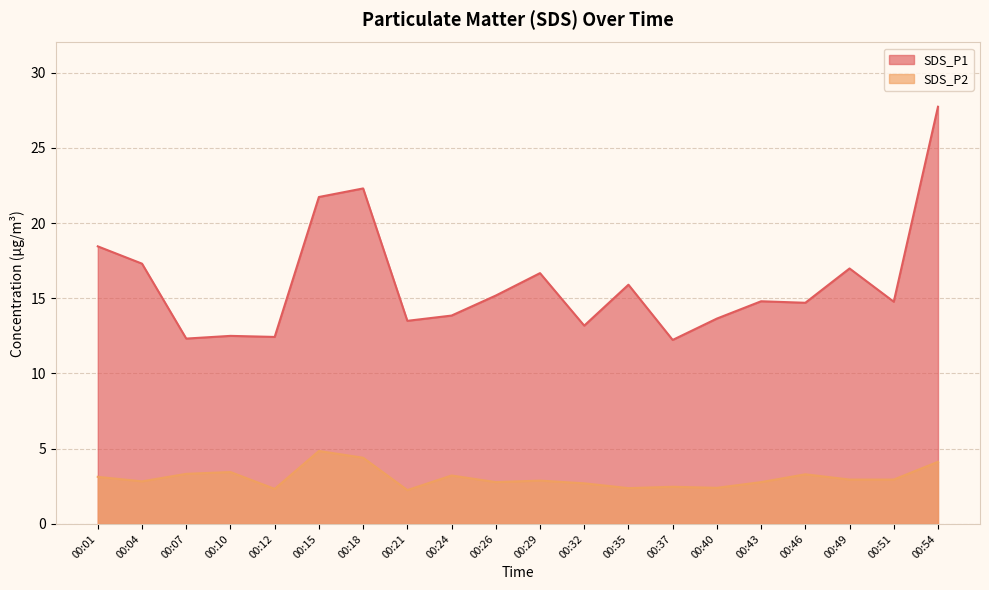

Rank the series by their average value, from highest to lowest.

SDS_P1, SDS_P2